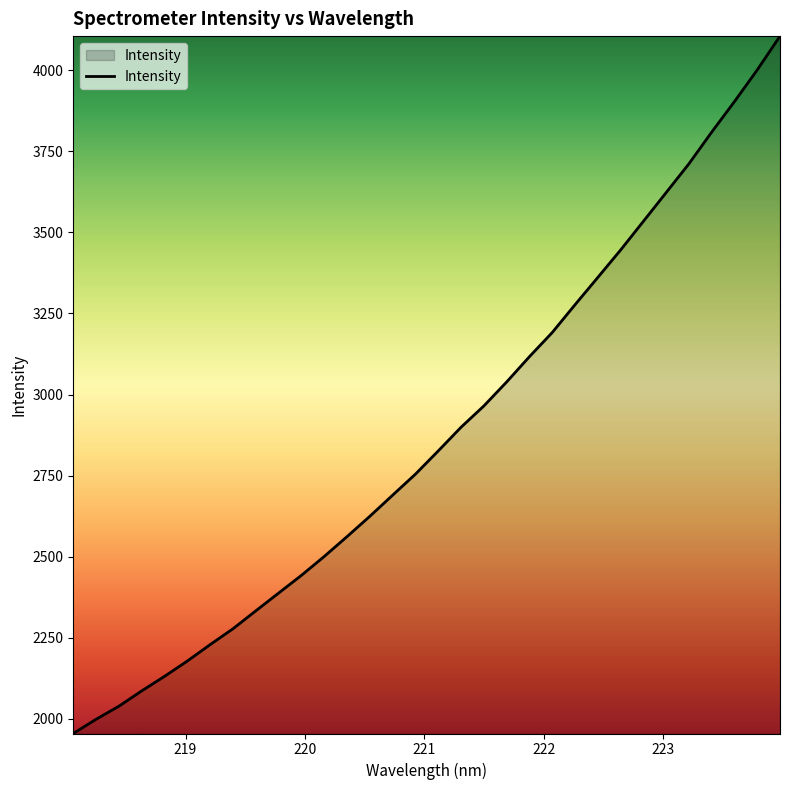

What is the minimum value shown in the chart?

1954.8